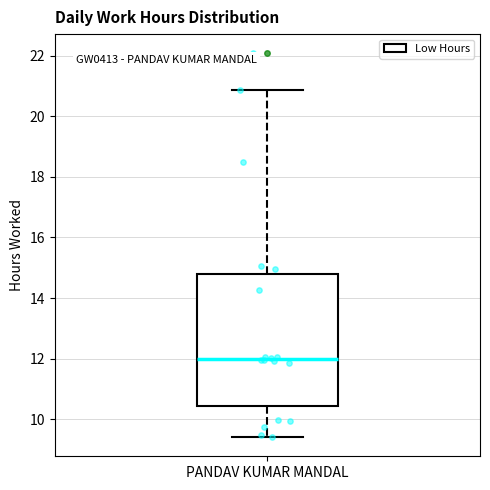

Transcribe this box plot: give where the median line is, the range the box spans, and where the two whiskers end, as read against the y-axis. The values are not printed on the chart, so give them approximately, as read against the axis.

median 12.0, box 10.4 to 14.8, whiskers 9.4 to 20.8